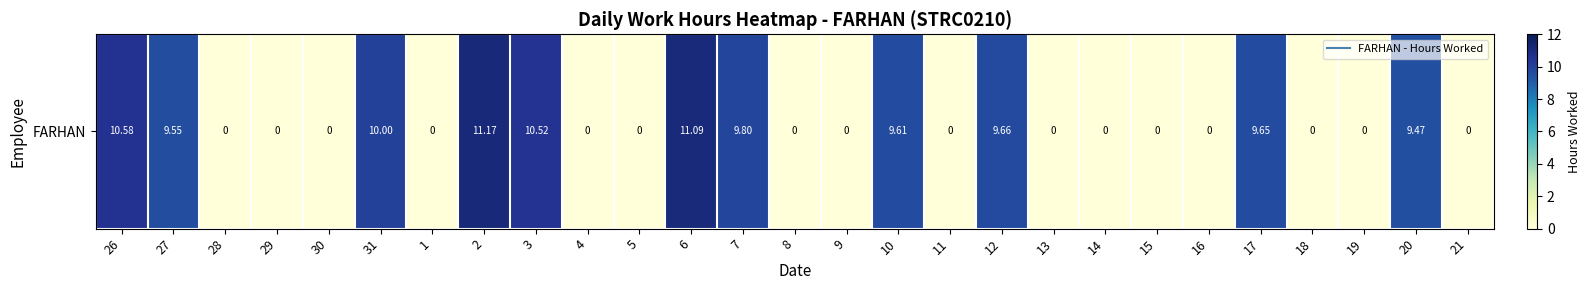

Rank the categories by value from lowest to highest.

28, 29, 30, 1, 4, 5, 8, 9, 11, 13, 14, 15, 16, 18, 19, 21, 20, 27, 10, 17, 12, 7, 31, 3, 26, 6, 2